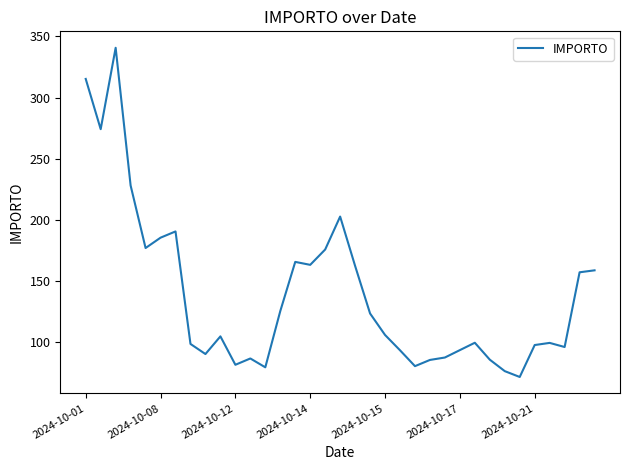

What is the difference between the maximum and minimum values?

269.4